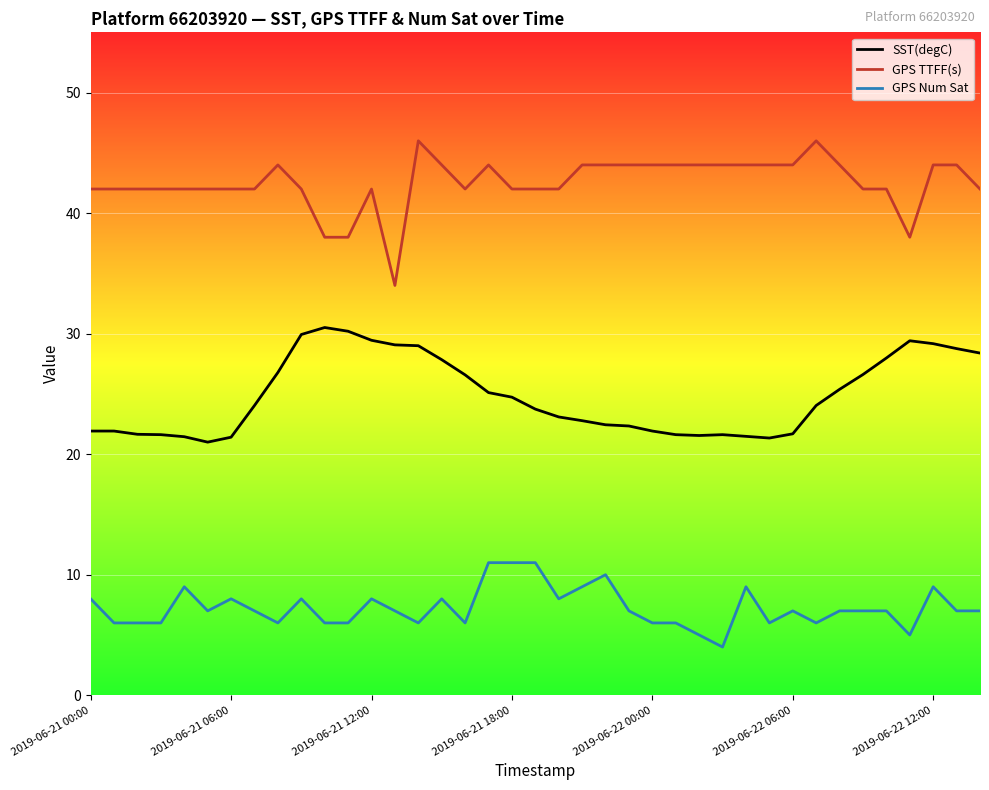

Which series has the largest total across all categories?

GPS TTFF(s)